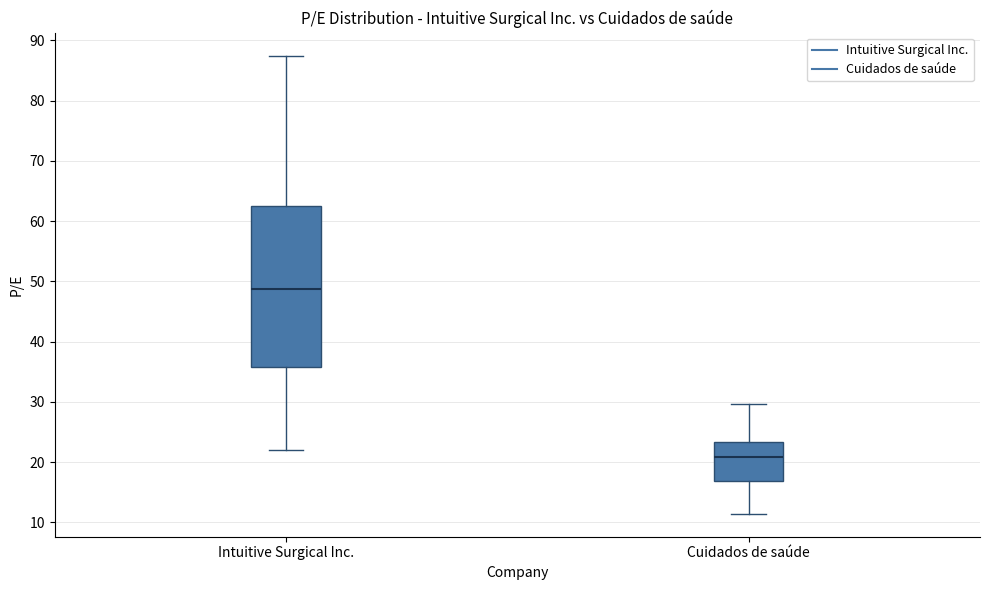

Which box has the lowest median line?

Cuidados de saúde